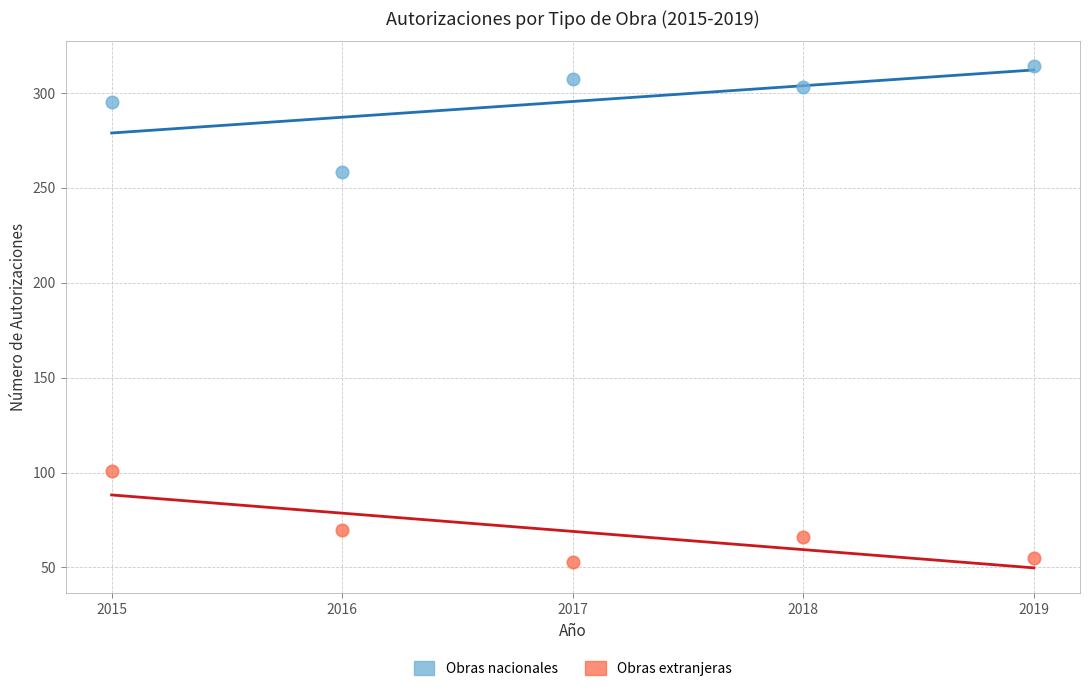

Which series has the widest spread of Y values?

Obras nacionales